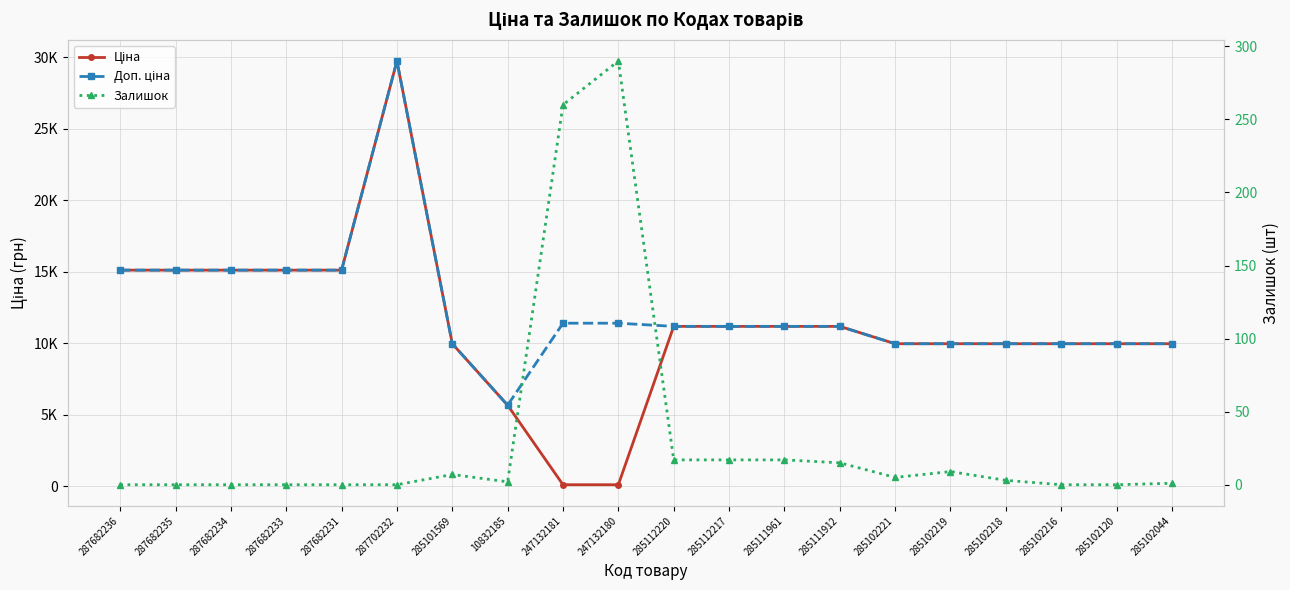

Reading right to left, transcribe all the data shown in this chart.

Ціна: 9975.0	9975.0	9975.0	9975.0	9975.0	9975.0	11188.2	11188.2	11188.2	11188.2	114.1	114.1	5673.8	9975.0	29747.2	15120.0	15120.0	15120.0	15120.0	15120.0
Доп. ціна: 9975.0	9975.0	9975.0	9975.0	9975.0	9975.0	11188.2	11188.2	11188.2	11188.2	11410.0	11410.0	5673.8	9975.0	29747.2	15120.0	15120.0	15120.0	15120.0	15120.0
Залишок: 1.0	0.0	0.0	3.0	9.0	5.0	15.0	17.0	17.0	17.0	290.0	260.0	2.0	7.0	0.0	0.0	0.0	0.0	0.0	0.0